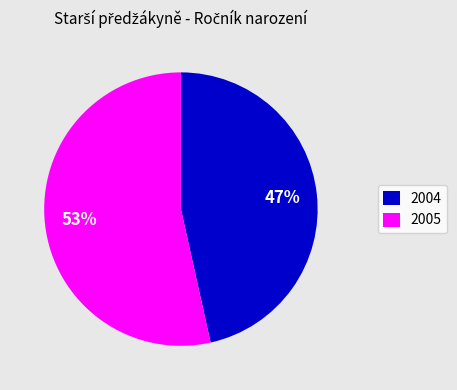

Combined, do 2005 and 2004 account for over 50%?

Yes